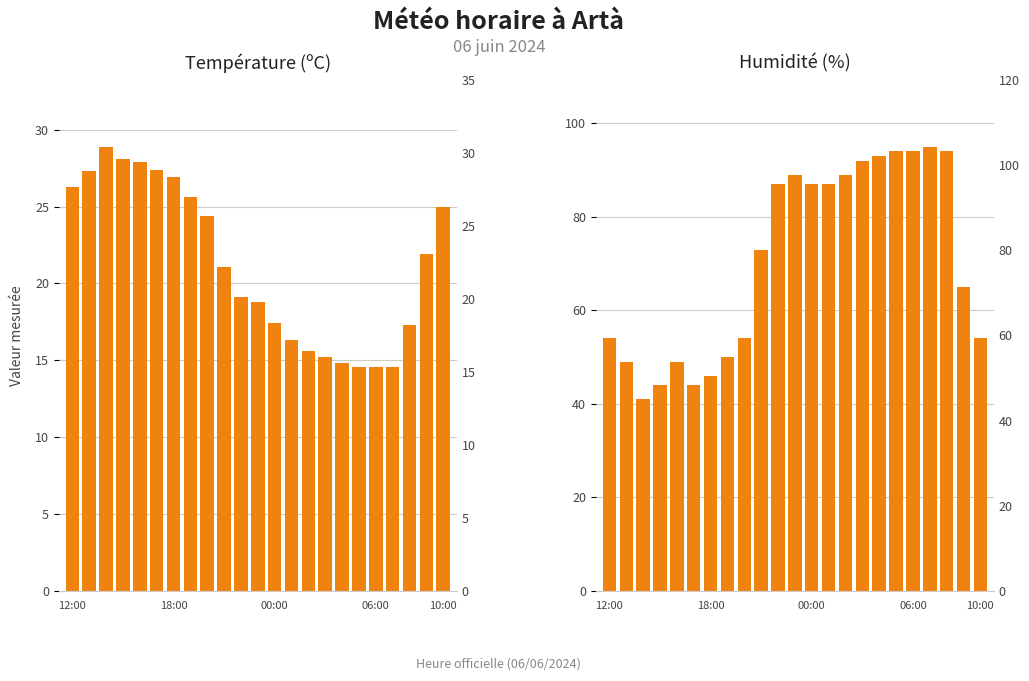

At which label does Température (ºC) first exceed 21?

12:00